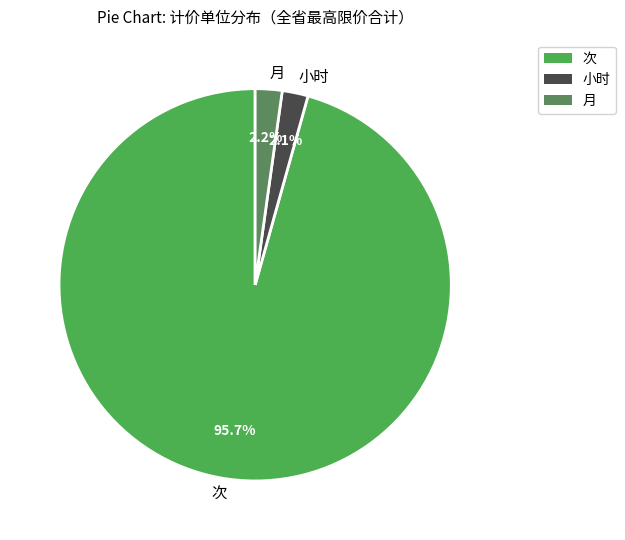

To the nearest percent, what percentage of the pie is 月?

2%